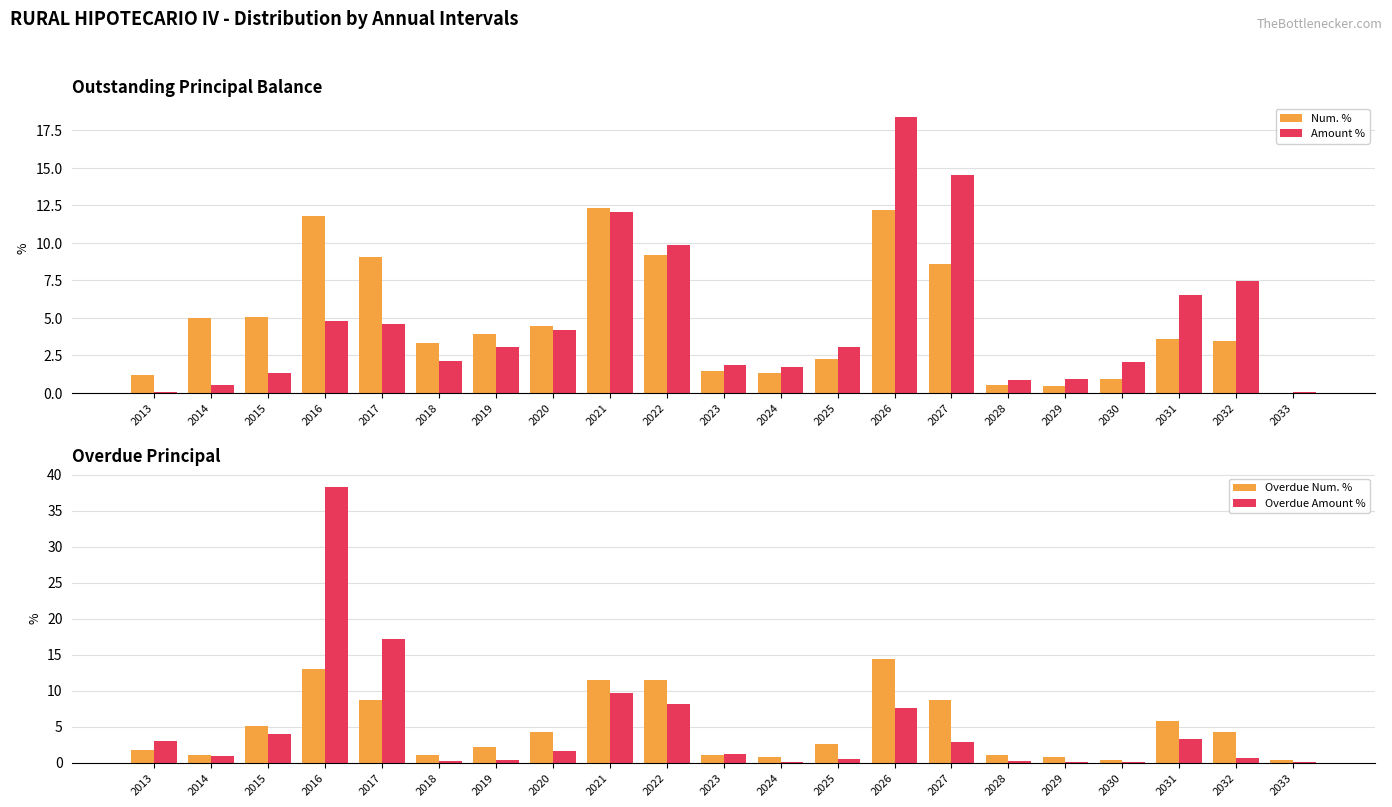

Does the chart contain stacked bars?

No